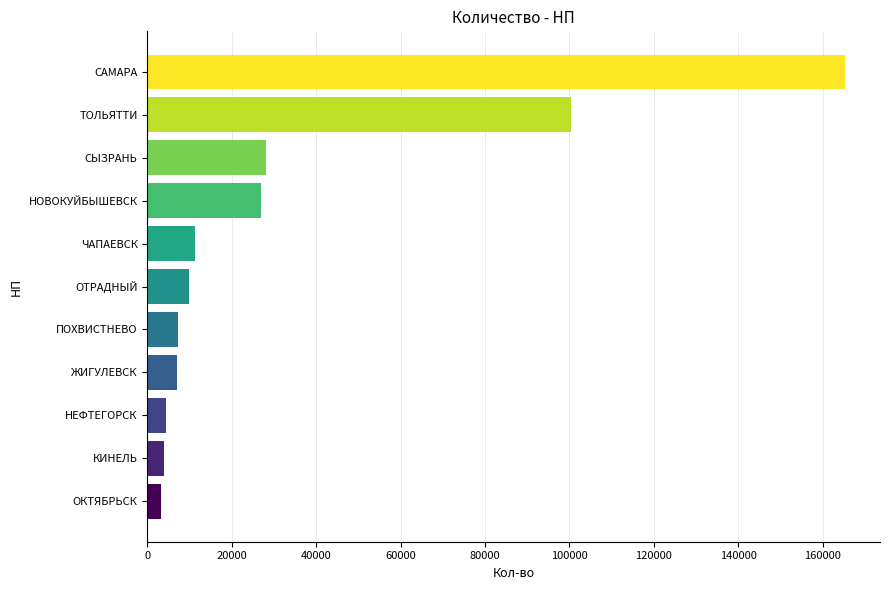

How many values are below 9777?

5